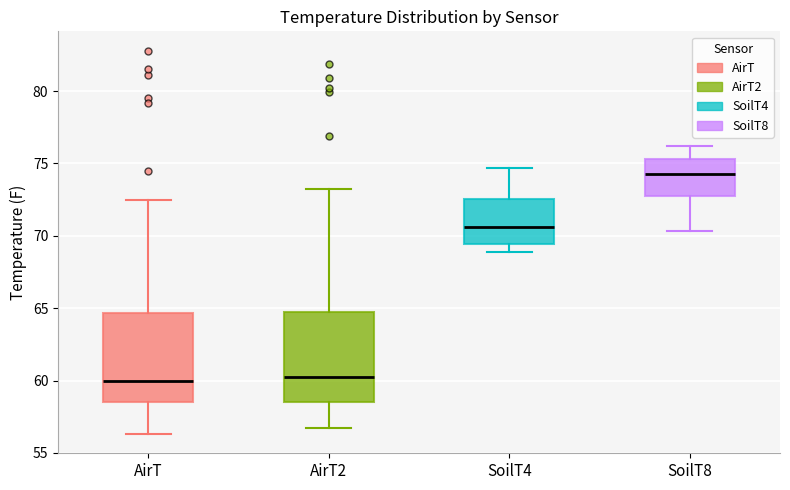

Where is the upper edge of the box for SoilT8 on the y-axis? The values are not printed on the chart, so give them approximately, as read against the axis.

75.5